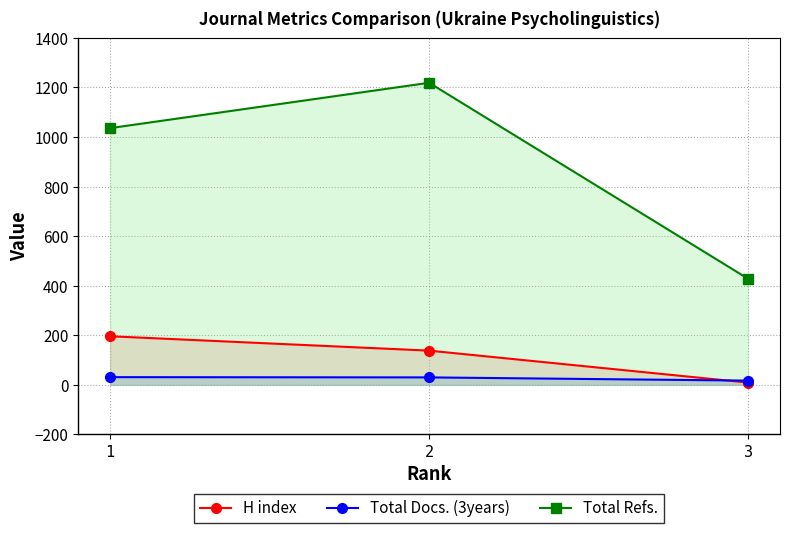

At which label is H index closest to 102?

2